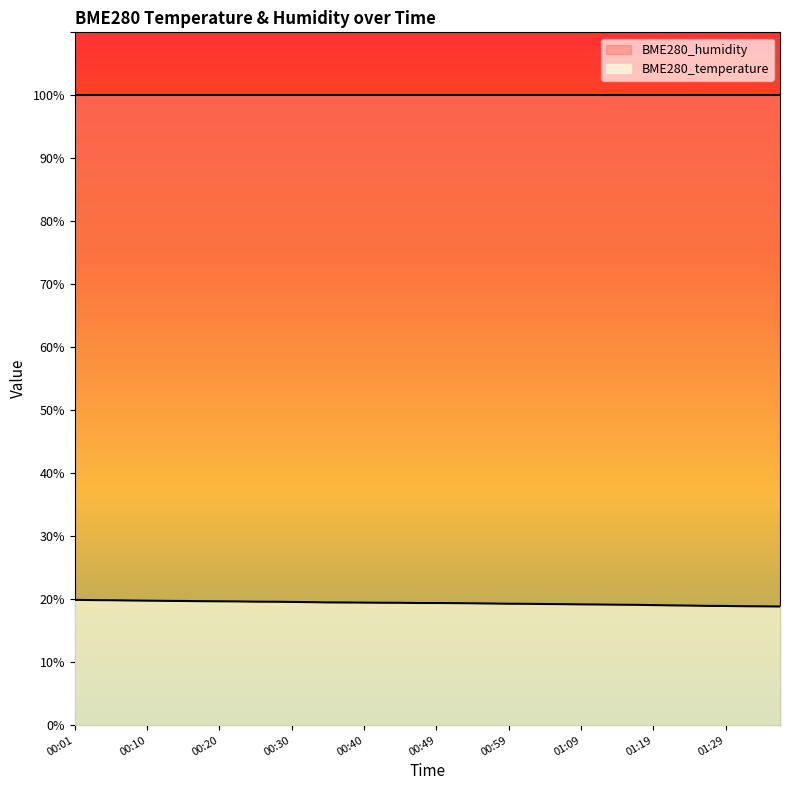

What is the approximate value at 01:09?

19.2